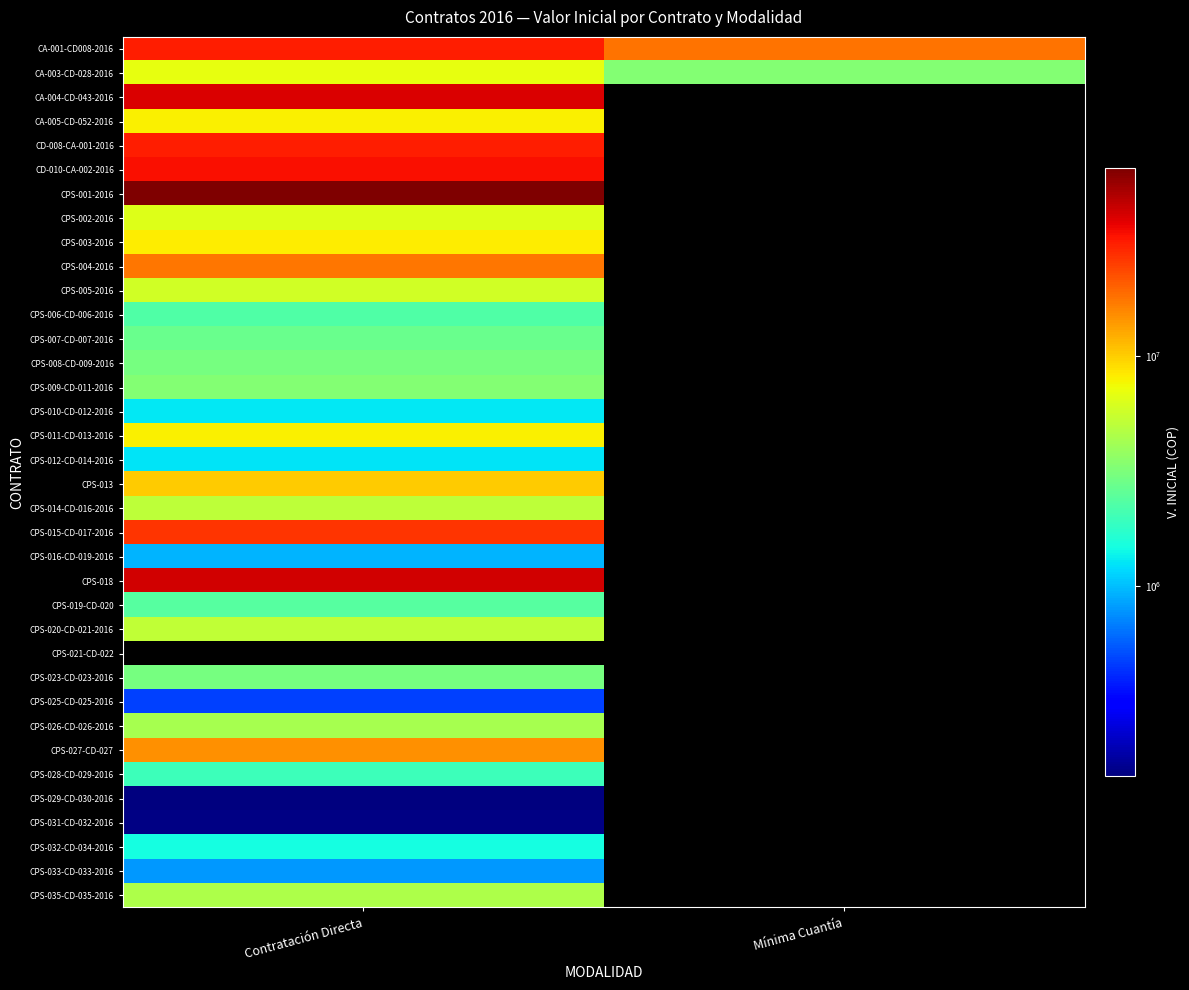

Rank the series at Mínima Cuantía from lowest to highest value.

CA-004-CD-043-2016, CA-005-CD-052-2016, CD-008-CA-001-2016, CD-010-CA-002-2016, CPS-001-2016, CPS-002-2016, CPS-003-2016, CPS-004-2016, CPS-005-2016, CPS-006-CD-006-2016, CPS-007-CD-007-2016, CPS-008-CD-009-2016, CPS-009-CD-011-2016, CPS-010-CD-012-2016, CPS-011-CD-013-2016, CPS-012-CD-014-2016, CPS-013, CPS-014-CD-016-2016, CPS-015-CD-017-2016, CPS-016-CD-019-2016, CPS-018, CPS-019-CD-020, CPS-020-CD-021-2016, CPS-021-CD-022, CPS-023-CD-023-2016, CPS-025-CD-025-2016, CPS-026-CD-026-2016, CPS-027-CD-027, CPS-028-CD-029-2016, CPS-029-CD-030-2016, CPS-031-CD-032-2016, CPS-032-CD-034-2016, CPS-033-CD-033-2016, CPS-035-CD-035-2016, CA-003-CD-028-2016, CA-001-CD008-2016